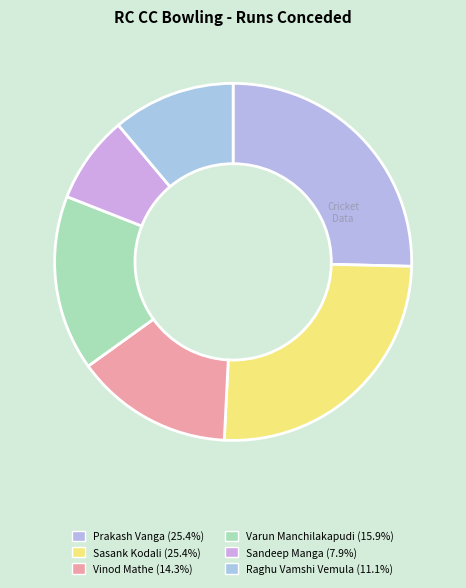

How many segments does this pie chart have?

6